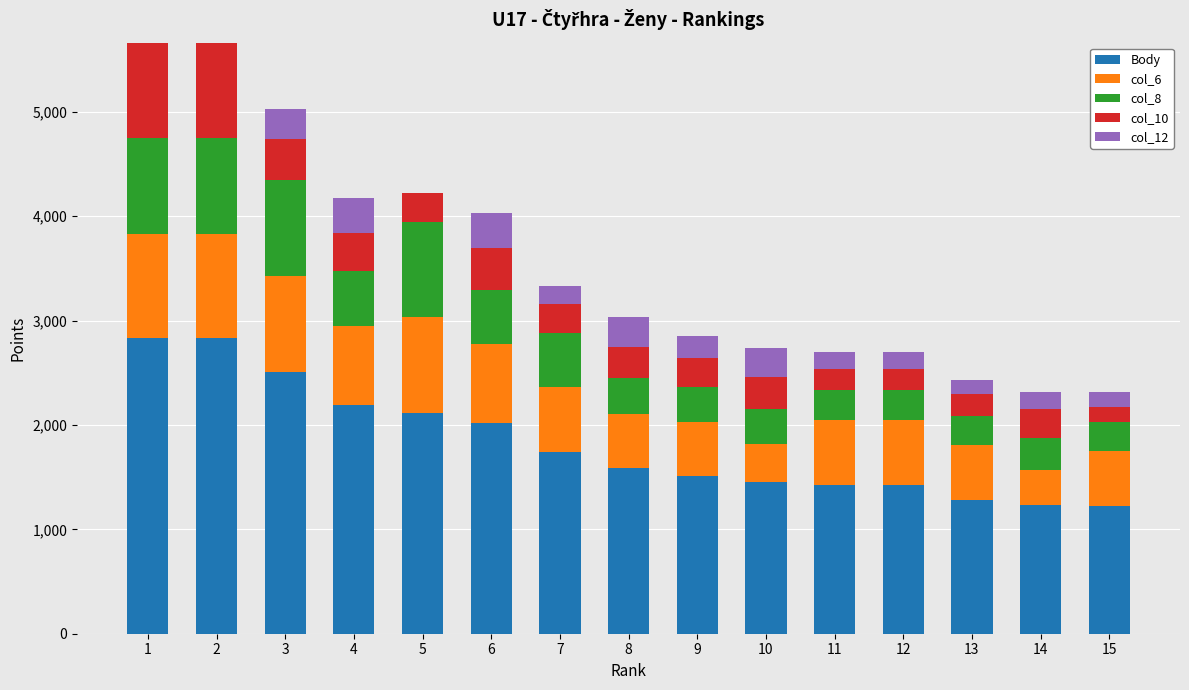

What is the highest value of the Body series?

2832